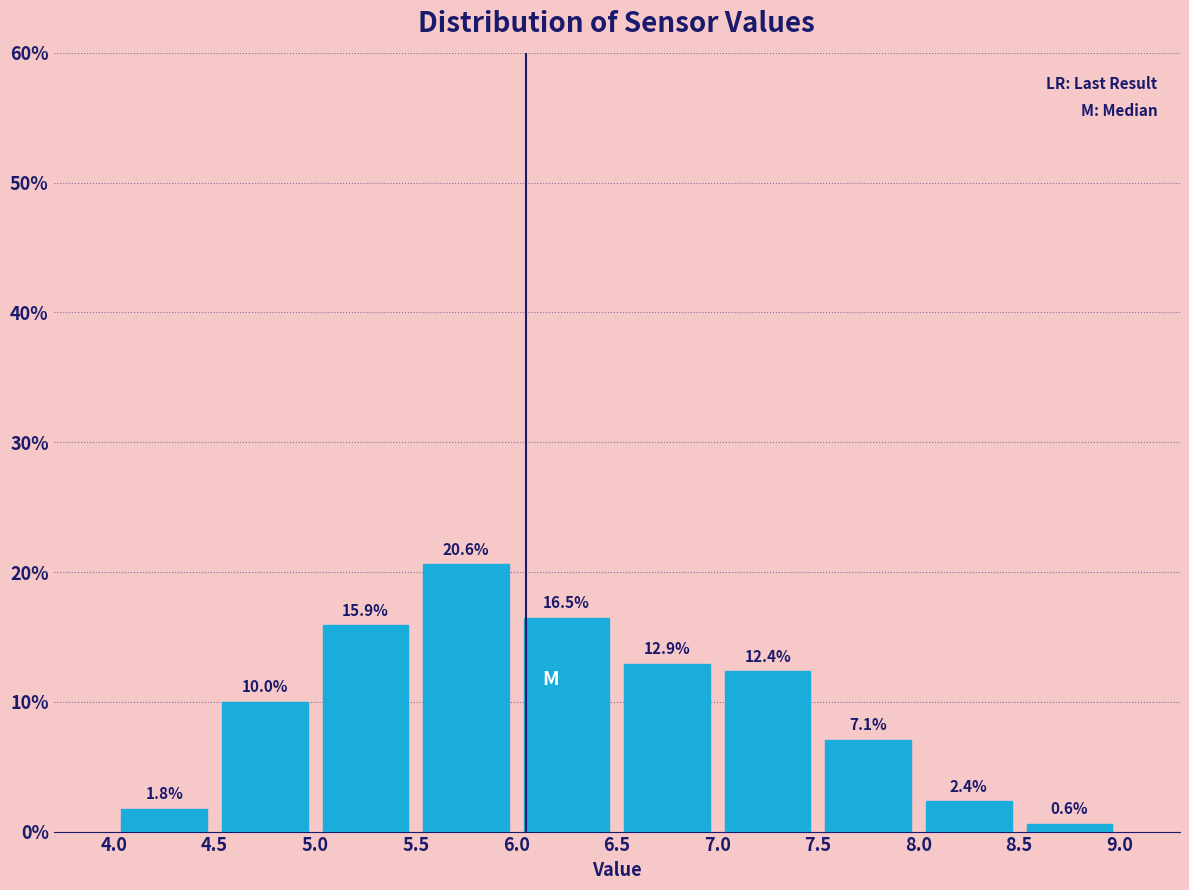

Over which range of the x-axis is the bar tallest?

5.5 to 6.0